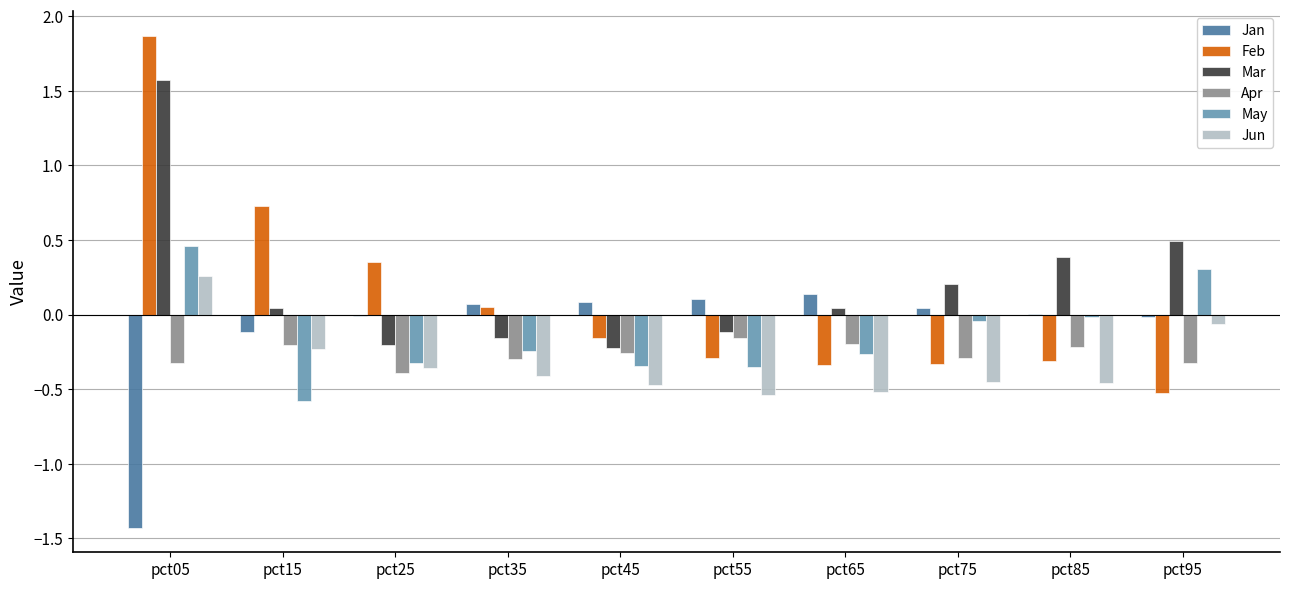

Is the value of Apr at pct85 greater than the value of Jun at pct55?

Yes